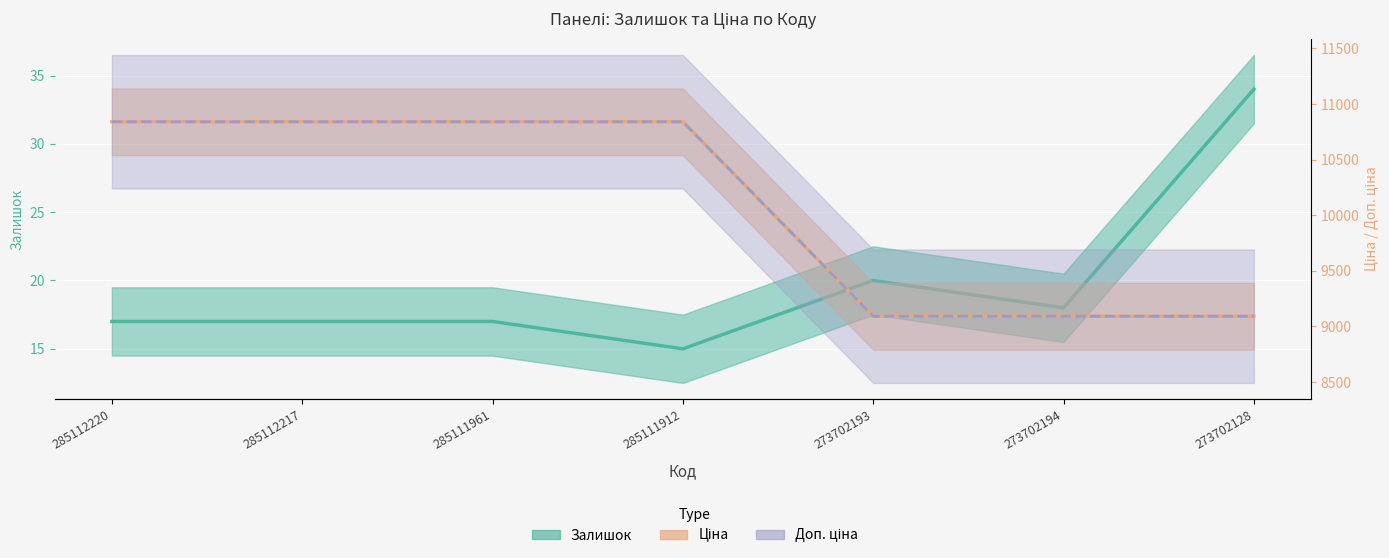

How many series are shown in this chart?

3